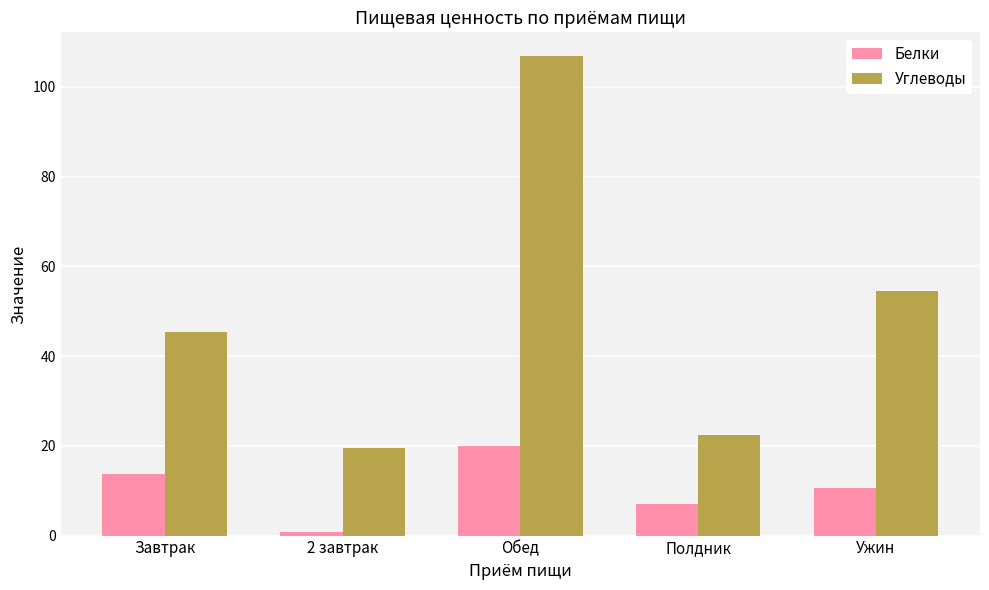

List the labels in order of Углеводы value, smallest first.

2 завтрак, Полдник, Завтрак, Ужин, Обед